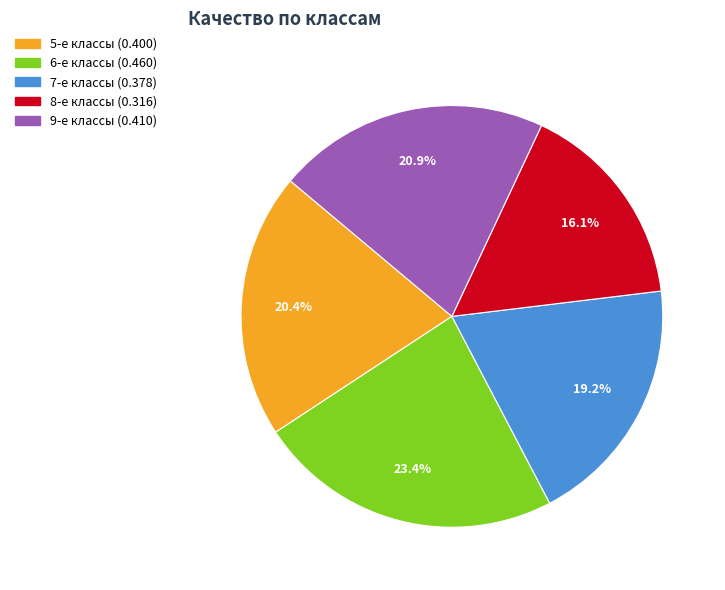

Does any single category account for the majority?

No